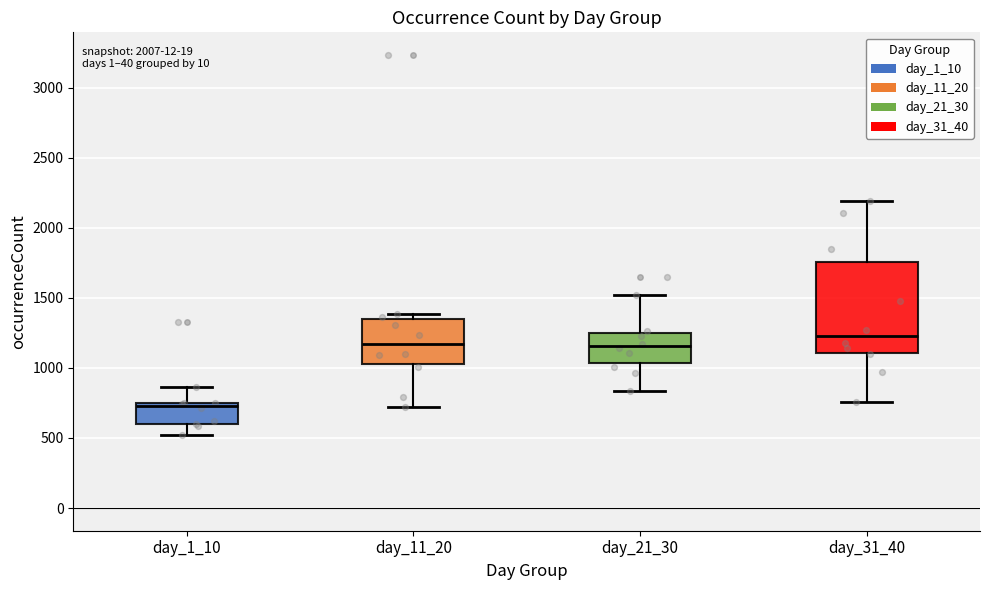

Which box's median line is the lowest?

day_1_10